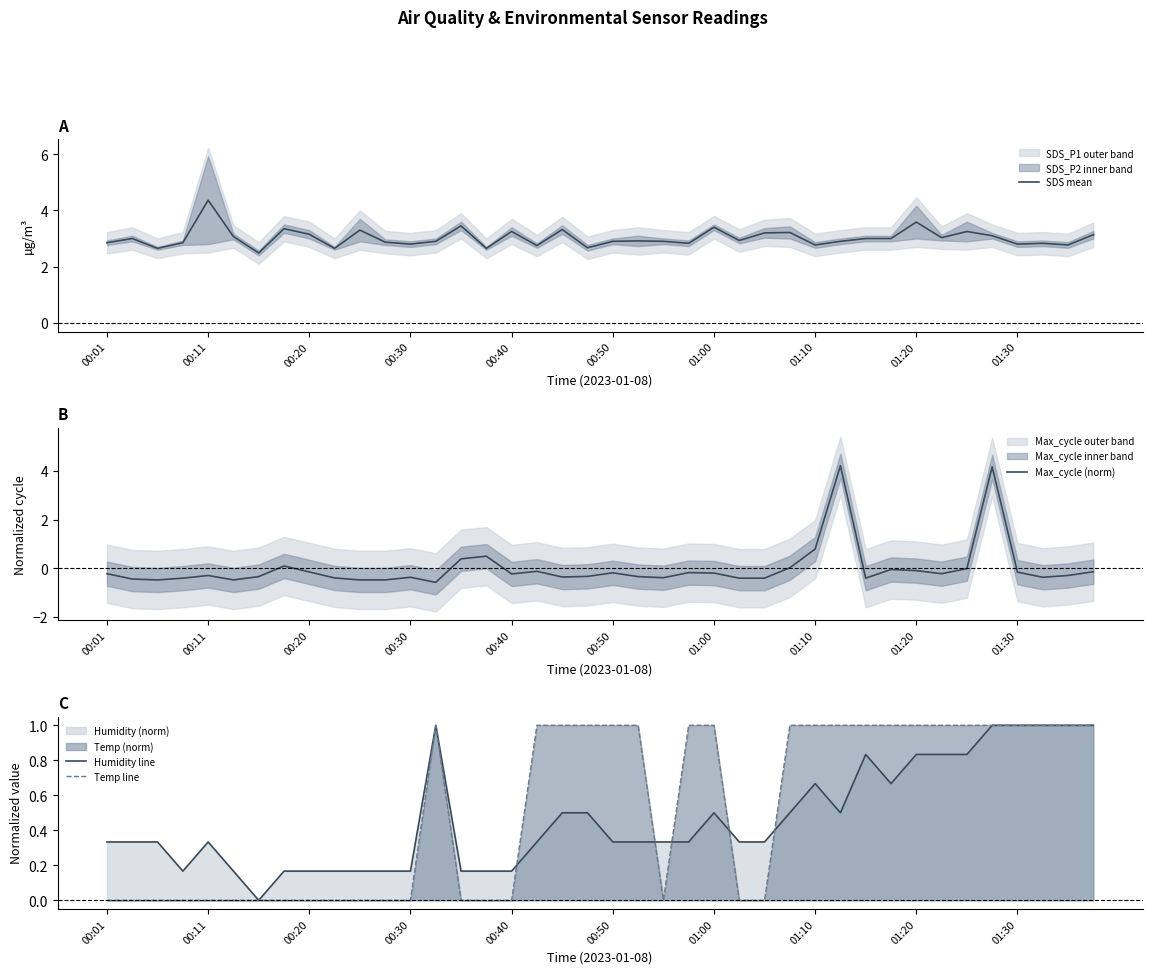

Does the chart have visible grid lines?

No